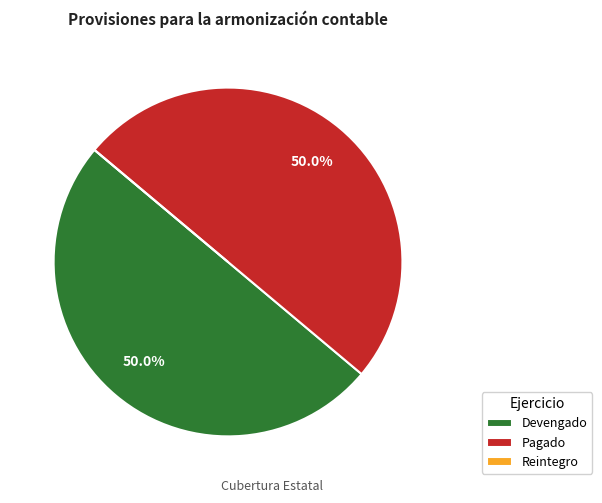

What portion of the pie excludes Devengado?

50.0%